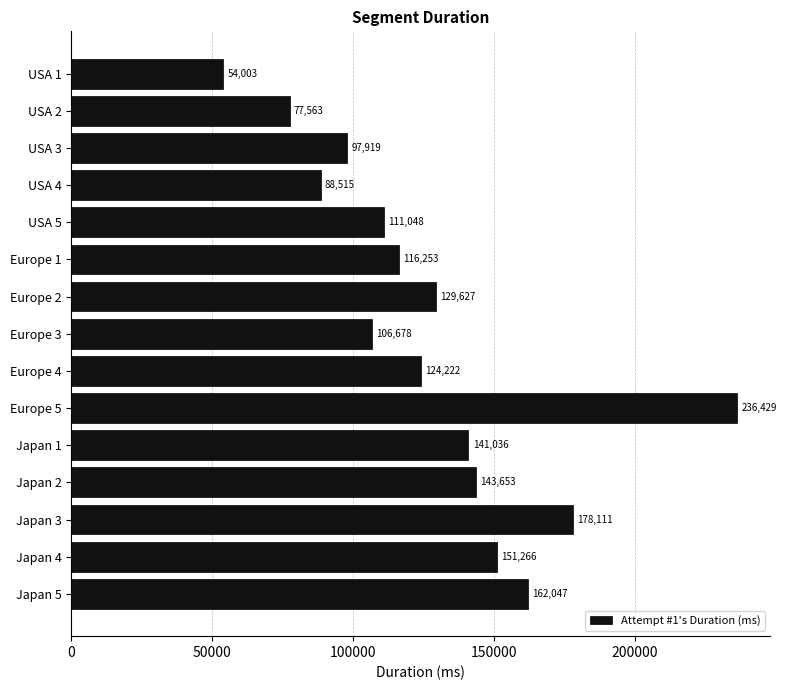

At which label is the value closest to 145216?

Japan 2